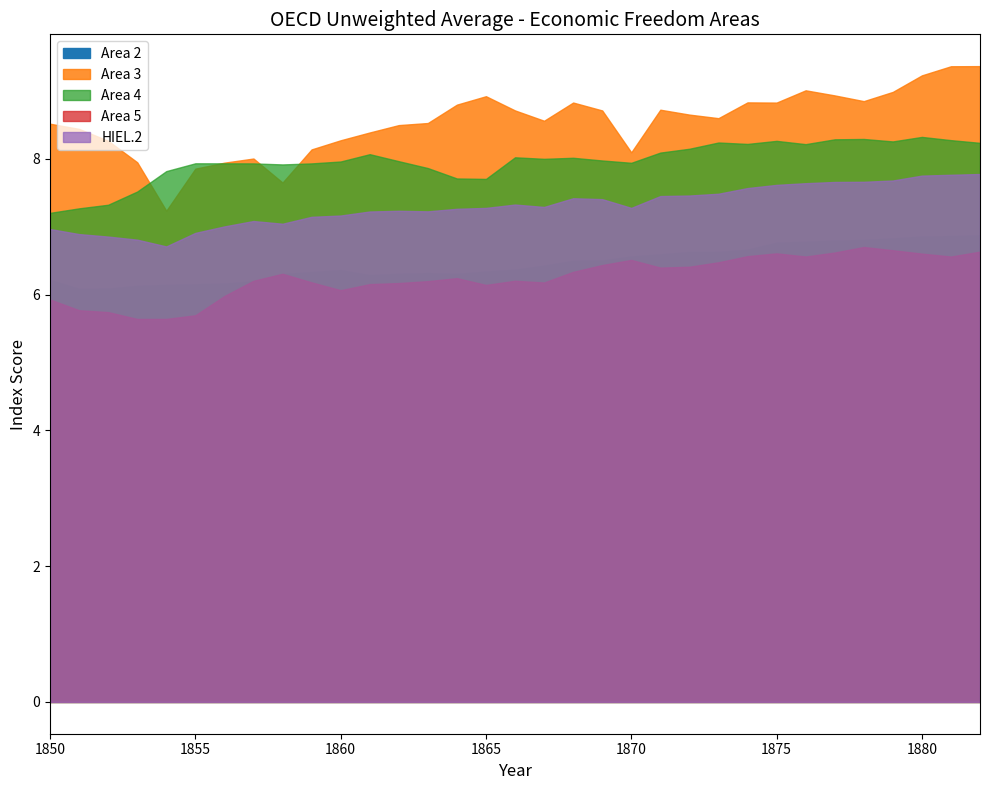

How many interior local valleys does the Area 2 series have?

3